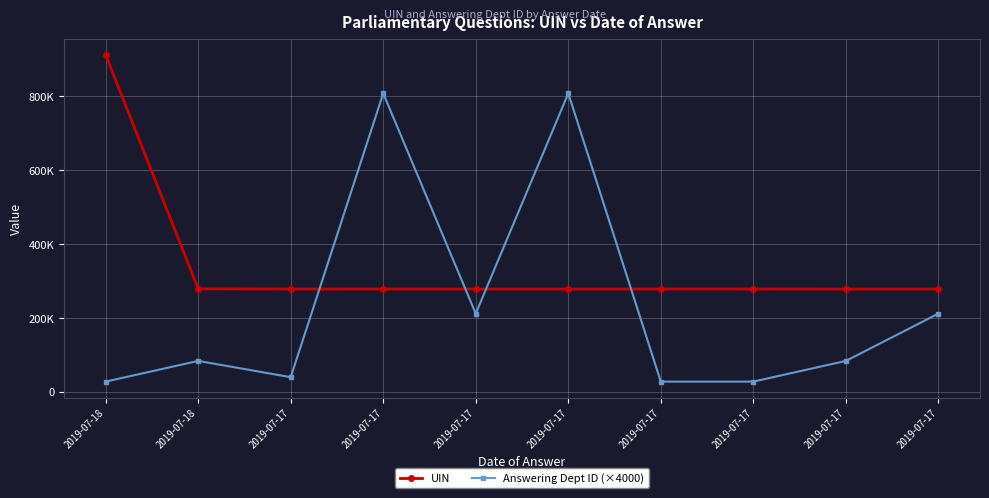

Where do Answering Dept ID (×4000) and UIN first cross each other?

2019-07-17 and 2019-07-17